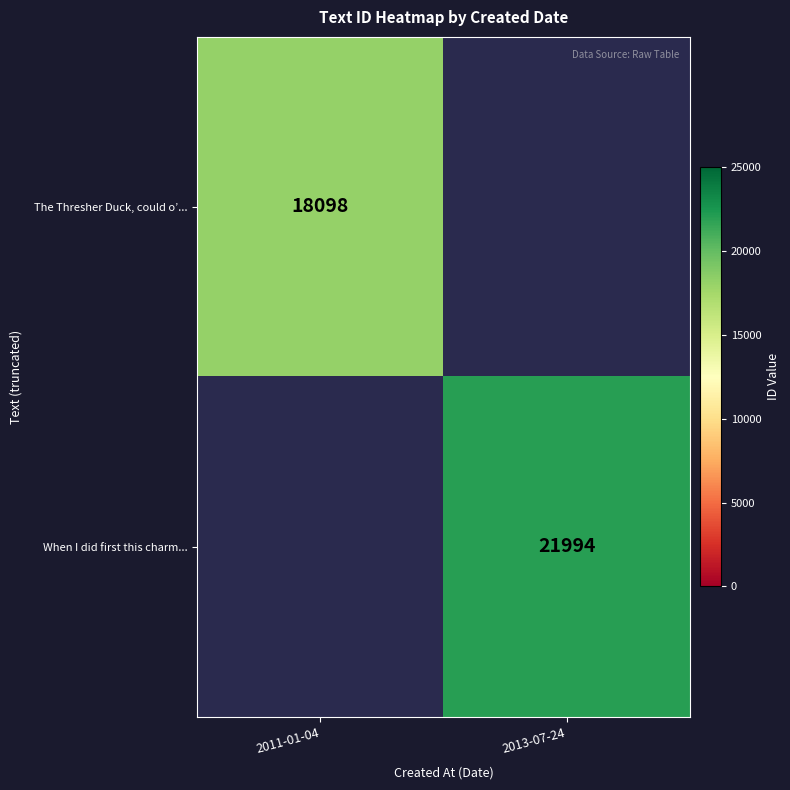

What is the minimum value shown in the chart?

18098.0